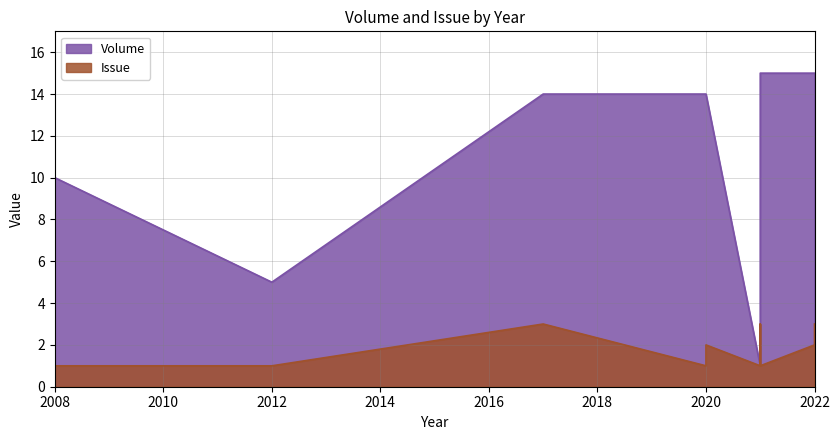

How many distinct data groups are displayed?

2